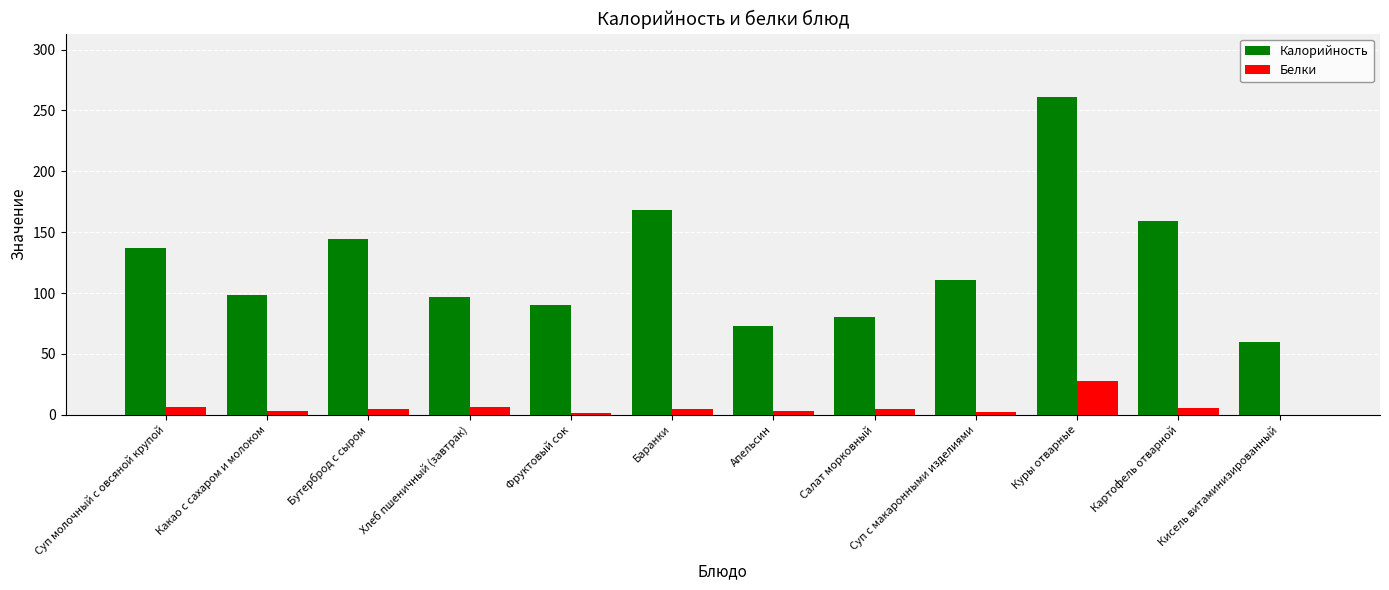

Between Бутерброд с сыром and Кисель витаминизированный, which series saw the biggest shift?

Калорийность